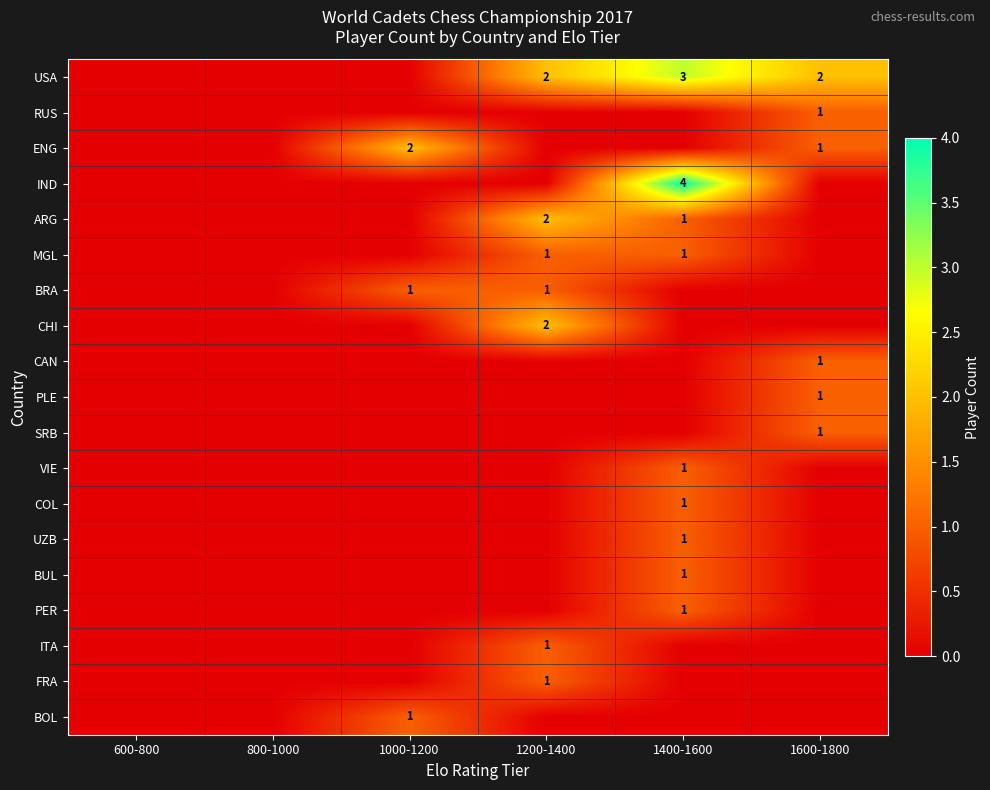

Count the number of data series in this chart.

19